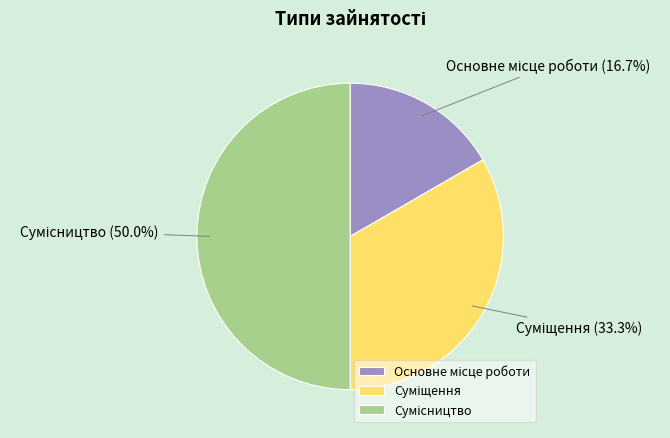

How many segments does this pie chart have?

3